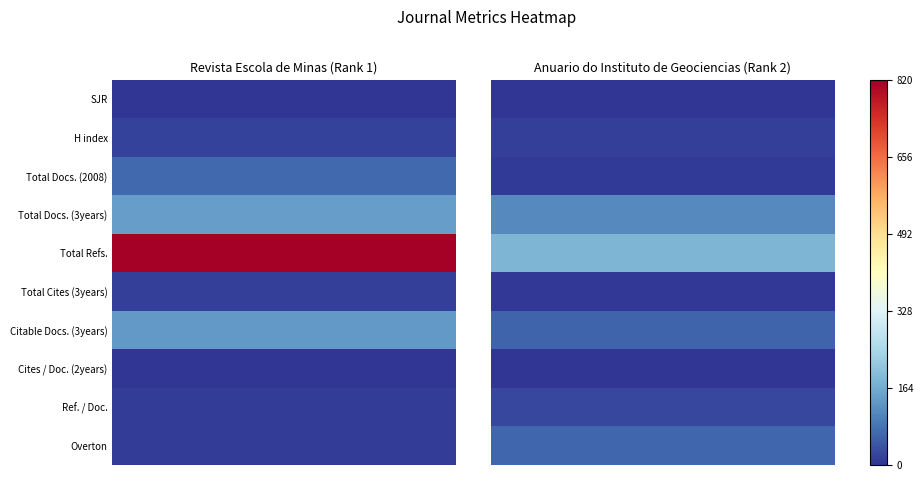

Is the value of Revista Escola de Minas at Total Docs. (3years) greater than the value of Anuario do Instituto de Geociencias at Citable Docs. (3years)?

Yes